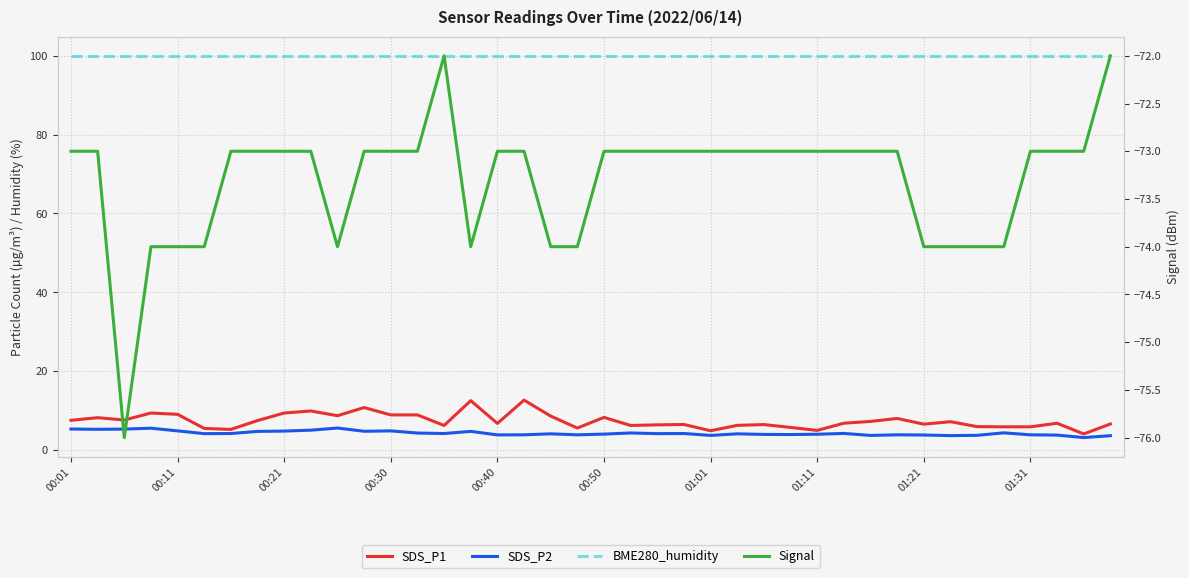

What is the sum of the BME280_humidity values at 00:30 and 01:31?

200.0